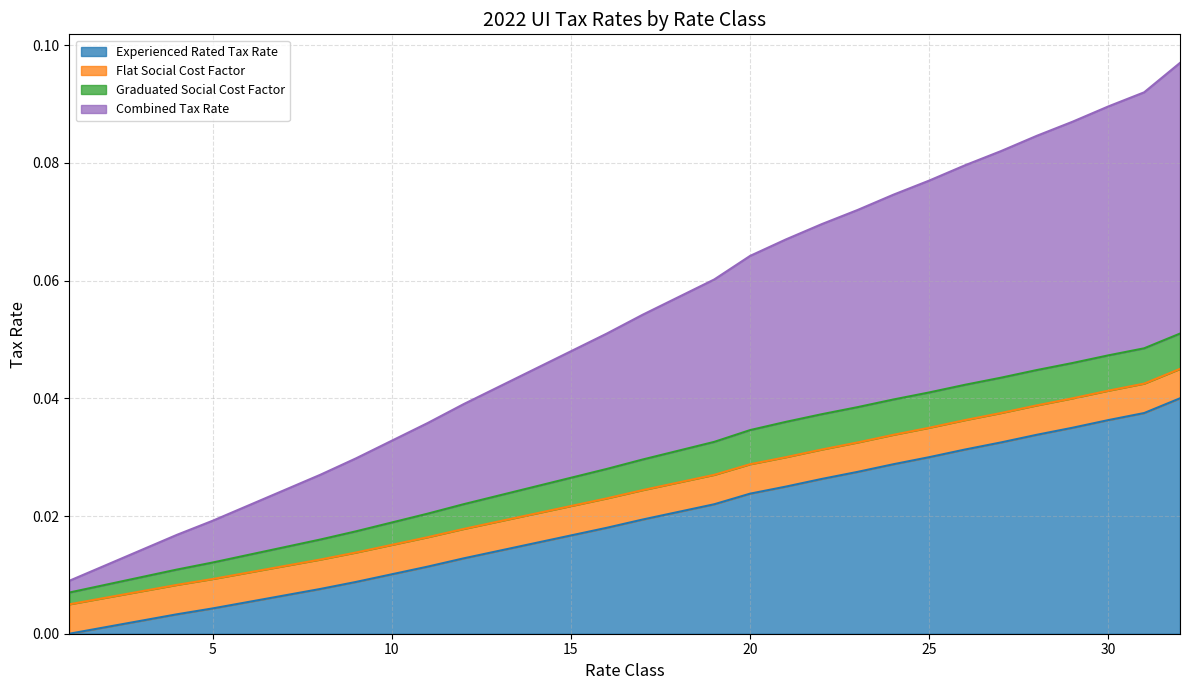

How many values in the Experienced Rated Tax Rate series exceed 0?

31